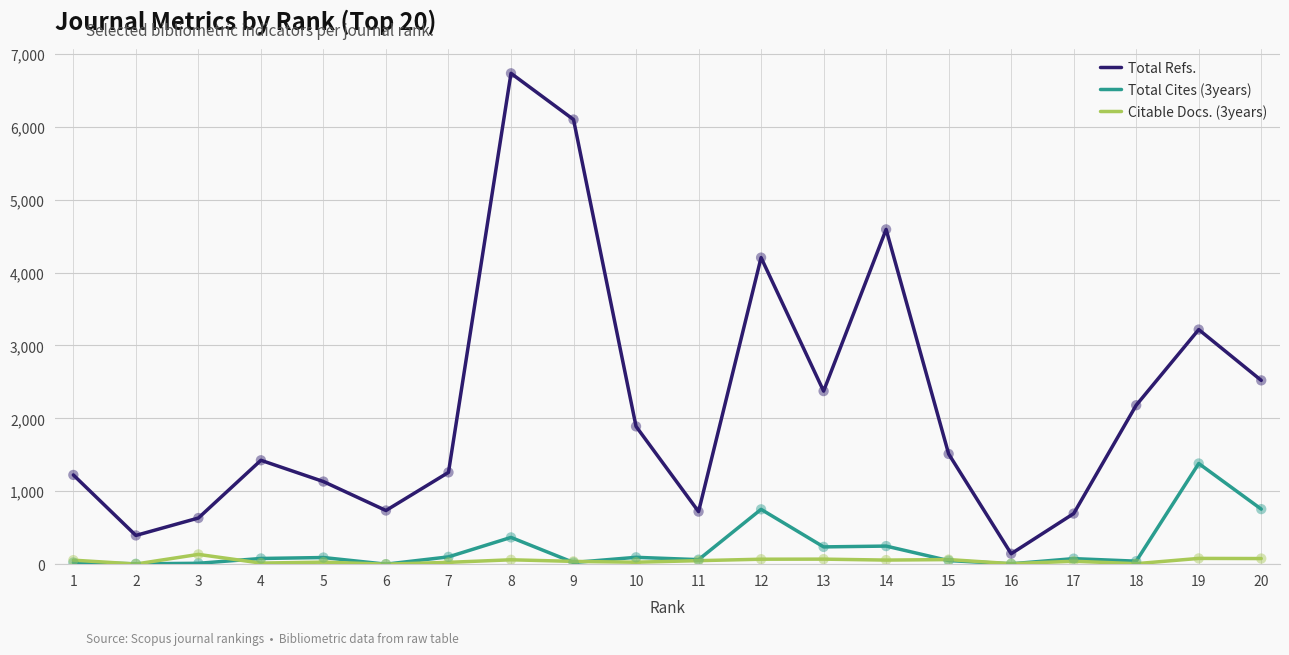

Between 1 and 16, which series saw the biggest shift?

Total Refs.